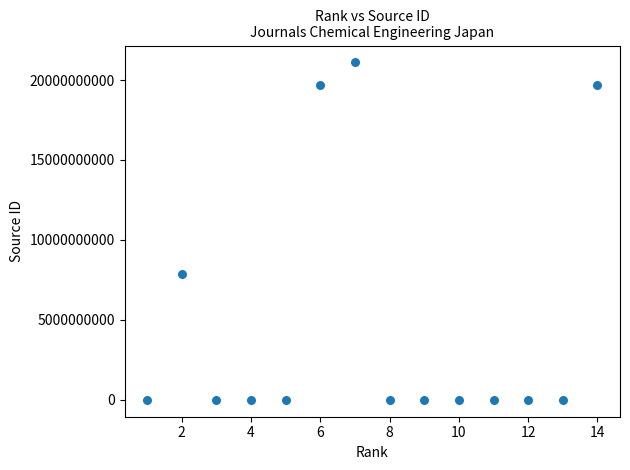

What Y value in the scatter plot is closest to 10550165967?

7900153139